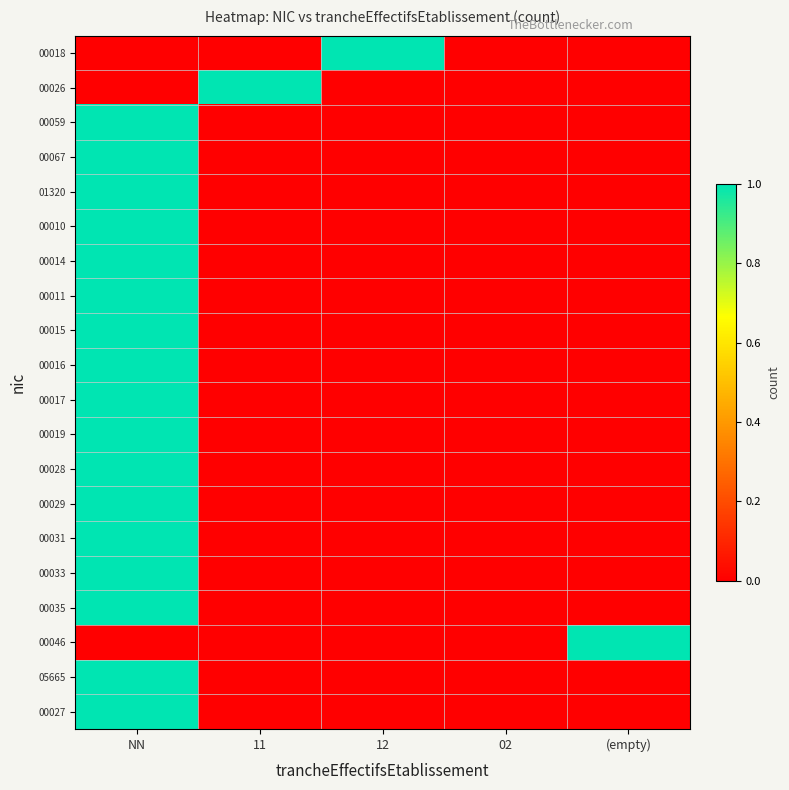

Reading left to right, list all the values displayed in this chart.

00018: NN=0	11=0	12=1	02=0	(empty)=0
00026: NN=0	11=1	12=0	02=0	(empty)=0
00059: NN=1	11=0	12=0	02=0	(empty)=0
00067: NN=1	11=0	12=0	02=0	(empty)=0
01320: NN=1	11=0	12=0	02=0	(empty)=0
00010: NN=1	11=0	12=0	02=0	(empty)=0
00014: NN=1	11=0	12=0	02=0	(empty)=0
00011: NN=1	11=0	12=0	02=0	(empty)=0
00015: NN=1	11=0	12=0	02=0	(empty)=0
00016: NN=1	11=0	12=0	02=0	(empty)=0
00017: NN=1	11=0	12=0	02=0	(empty)=0
00019: NN=1	11=0	12=0	02=0	(empty)=0
00028: NN=1	11=0	12=0	02=0	(empty)=0
00029: NN=1	11=0	12=0	02=0	(empty)=0
00031: NN=1	11=0	12=0	02=0	(empty)=0
00033: NN=1	11=0	12=0	02=0	(empty)=0
00035: NN=1	11=0	12=0	02=0	(empty)=0
00046: NN=0	11=0	12=0	02=0	(empty)=1
05665: NN=1	11=0	12=0	02=0	(empty)=0
00027: NN=1	11=0	12=0	02=0	(empty)=0